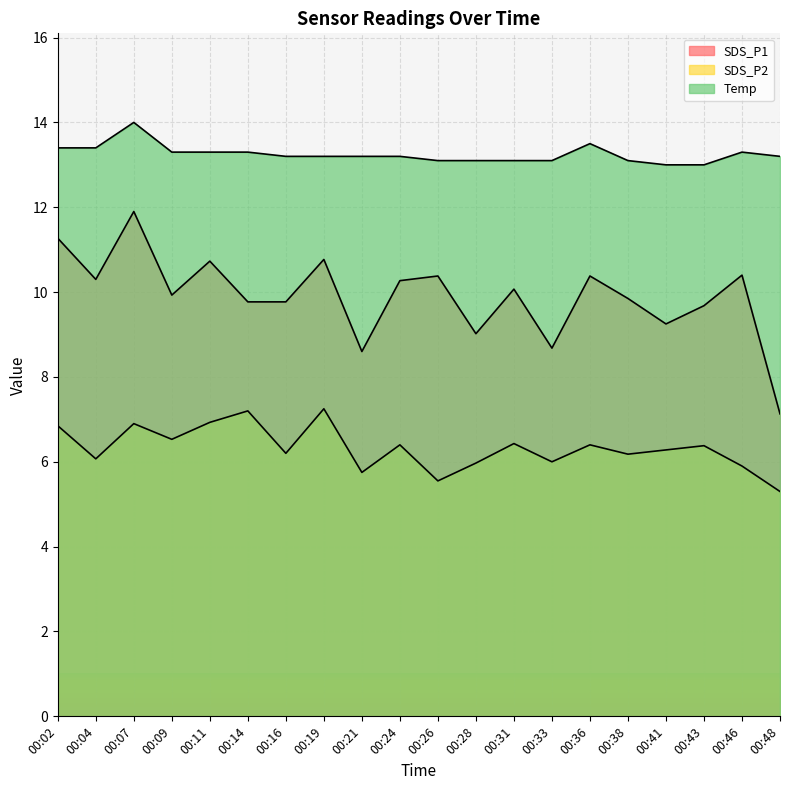

True or false: SDS_P1 and SDS_P2 intersect in this chart.

False